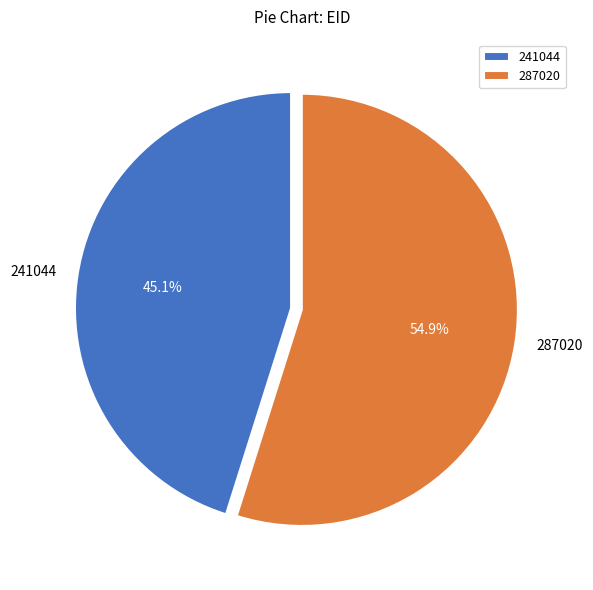

Between 287020 and 241044, which is larger?

287020